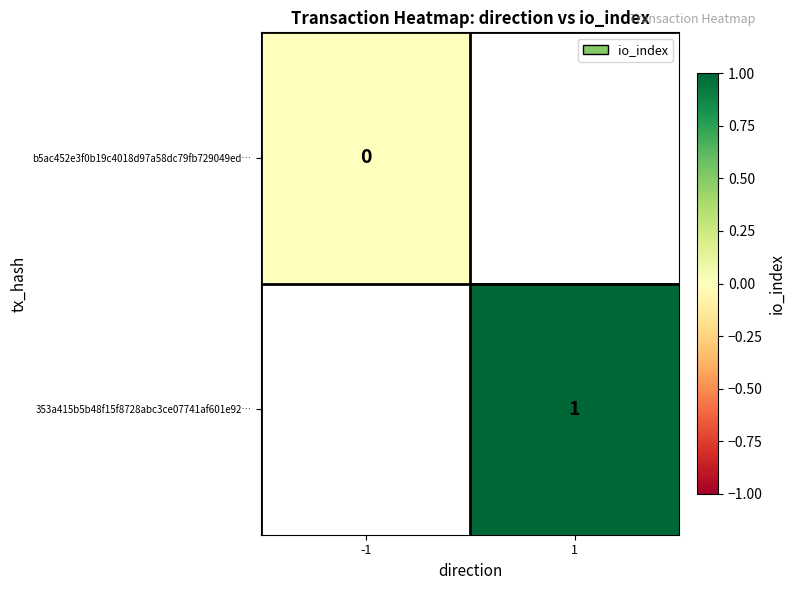

Is the value of b5ac452e3f0b19c4018d97a58dc79fb729049ed… at -1 greater than the value of 353a415b5b48f15f8728abc3ce07741af601e92… at 1?

No